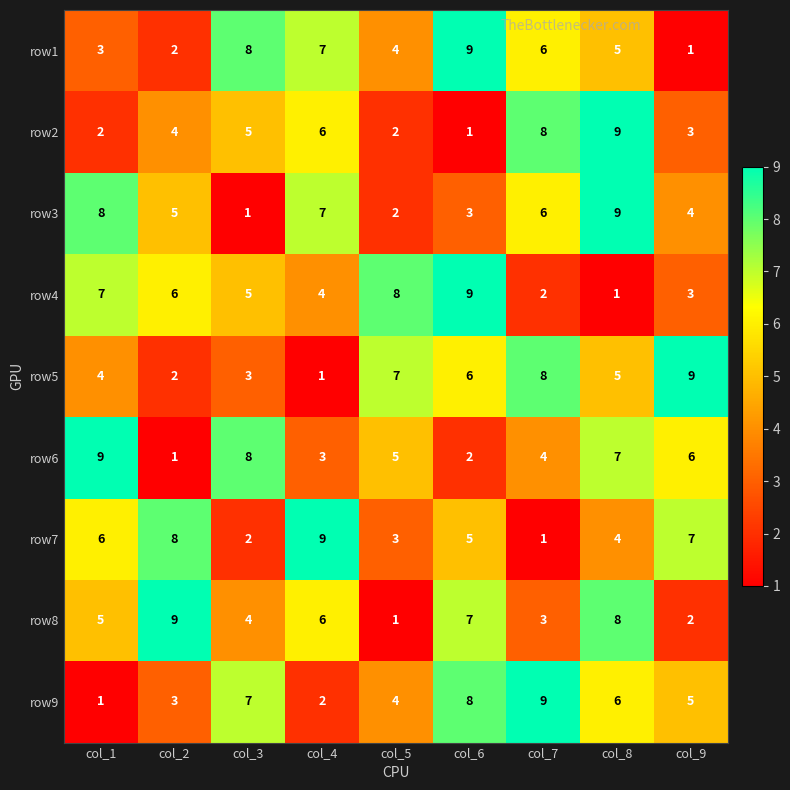

At how many categories does at least one series exceed 4?

9